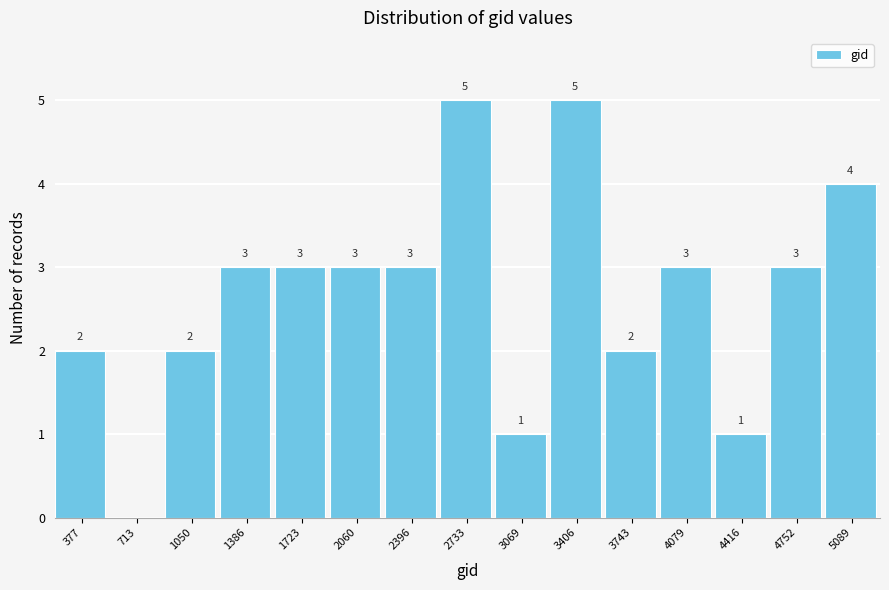

Reading left to right, what are all the values shown in this chart?

377=2	713=0	1050=2	1386=3	1723=3	2060=3	2396=3	2733=5	3069=1	3406=5	3743=2	4079=3	4416=1	4752=3	5089=4